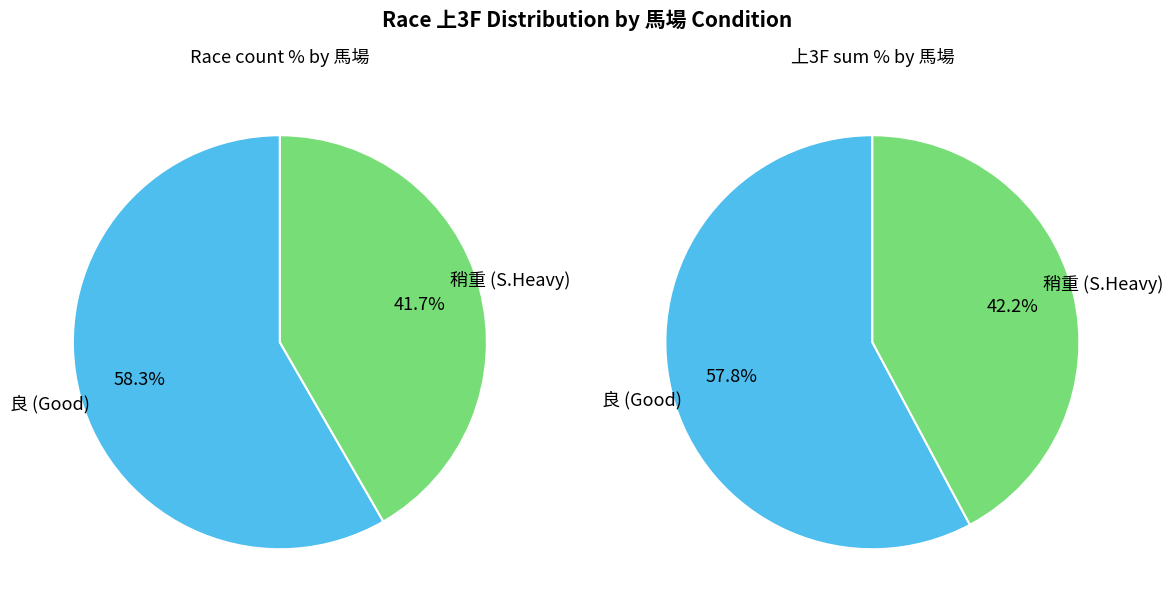

Is it true that 45780 is 17% of the pie?

False